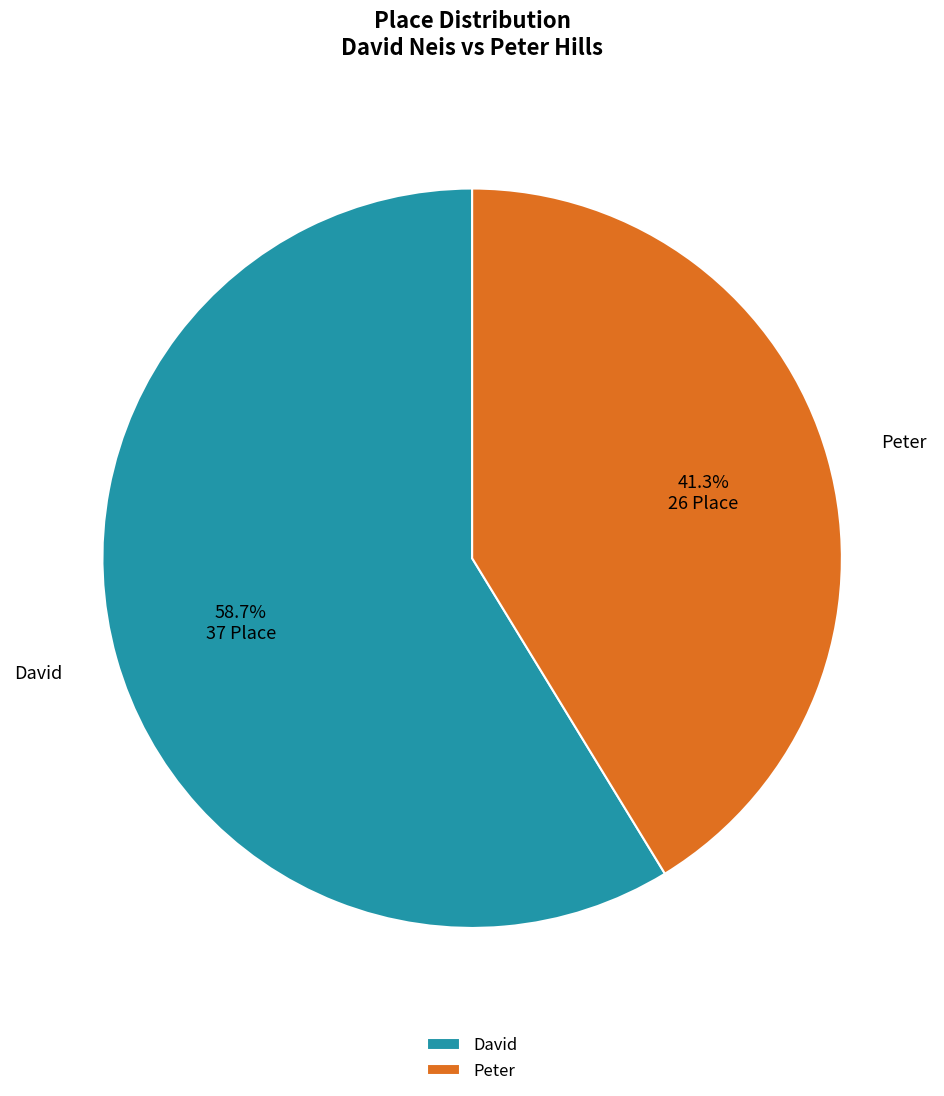

Between David and Peter, which is larger?

David